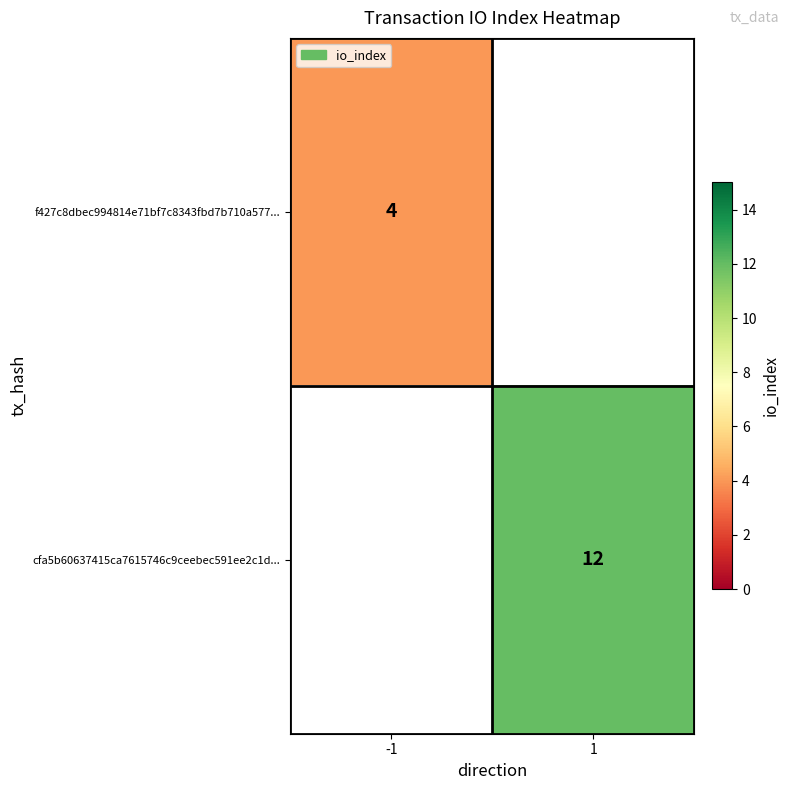

The f427c8dbec994814e71bf7c8343fbd7b710a577... series shows 4 at -1. True or false?

True